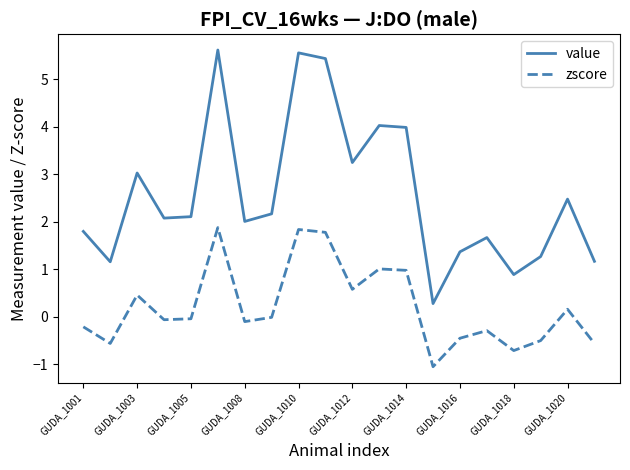

How many lines are shown in the chart?

2